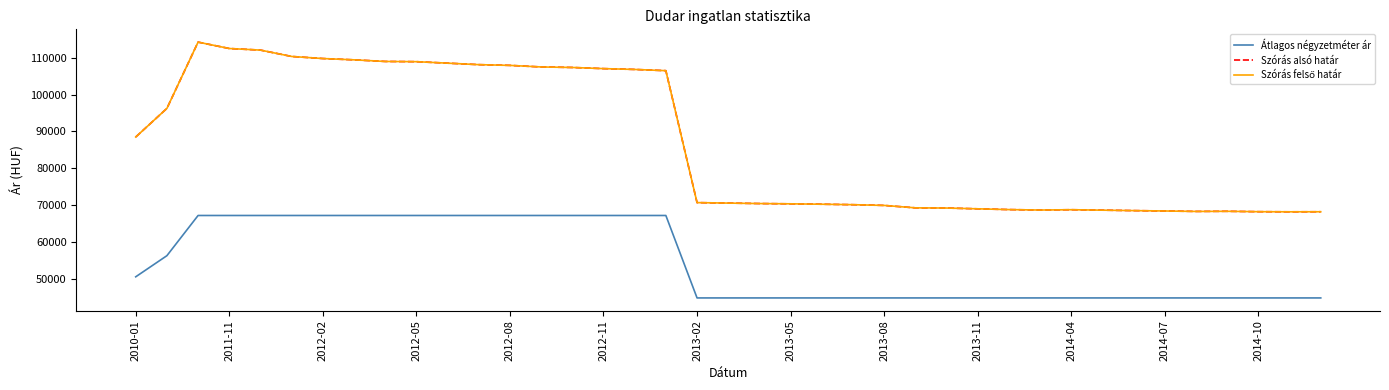

True or false: Átlagos négyzetméter ár and Szórás alsó határ intersect in this chart.

False